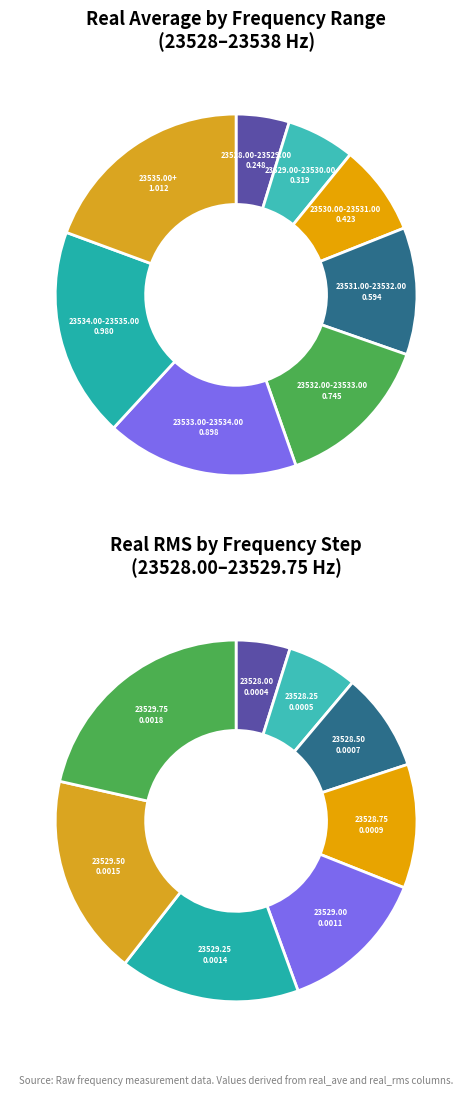

Is there a majority slice in this chart?

No